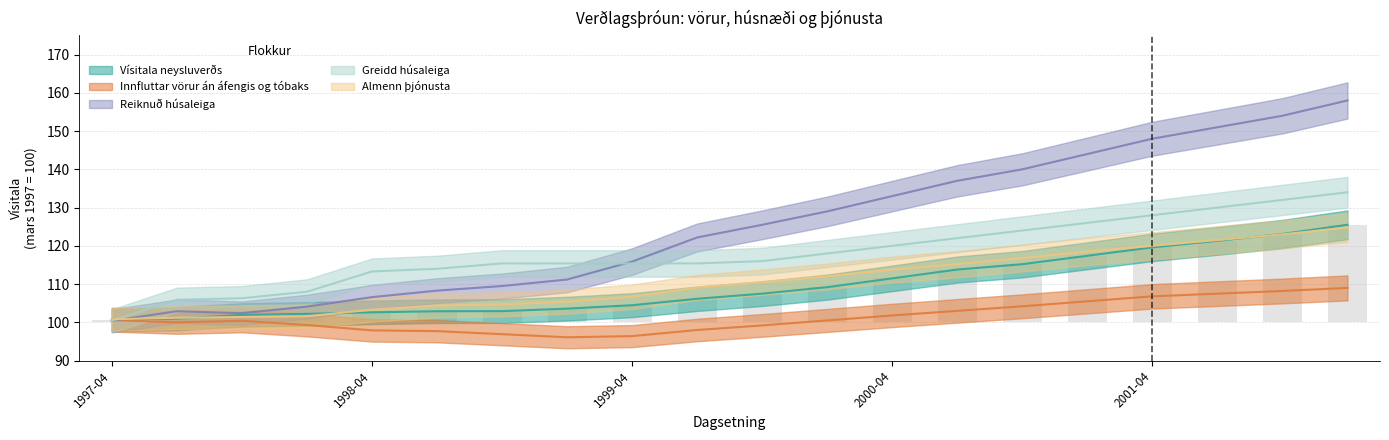

What is the label of the 19th bar from the left?

2001-10